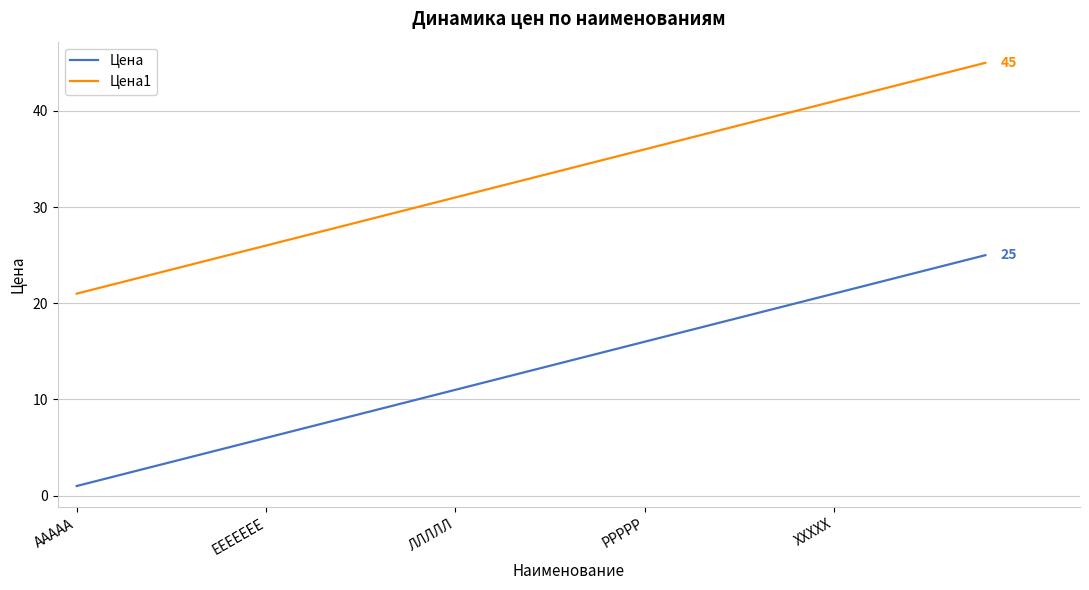

True or false: Цена1 and Цена cross at least once.

False